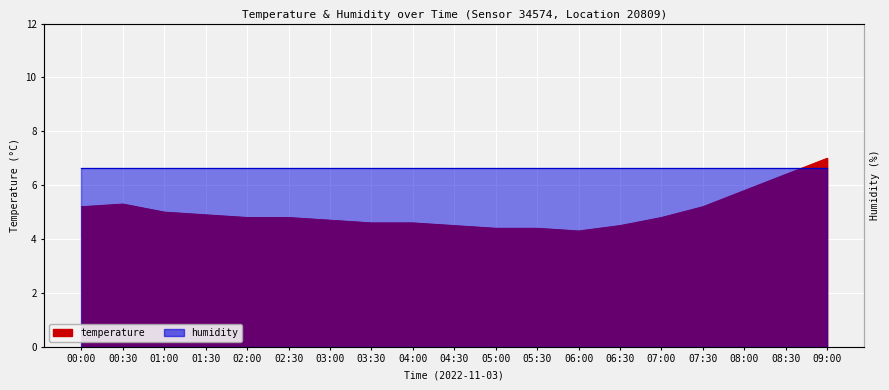

What is the label of the 12th point from the right?

03:30